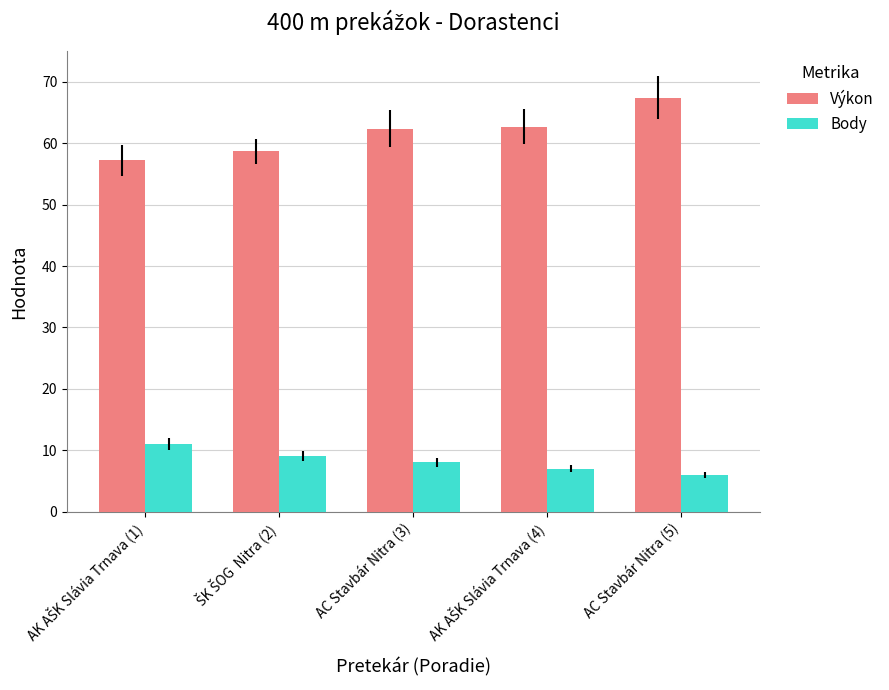

How many data points does each series have?

5